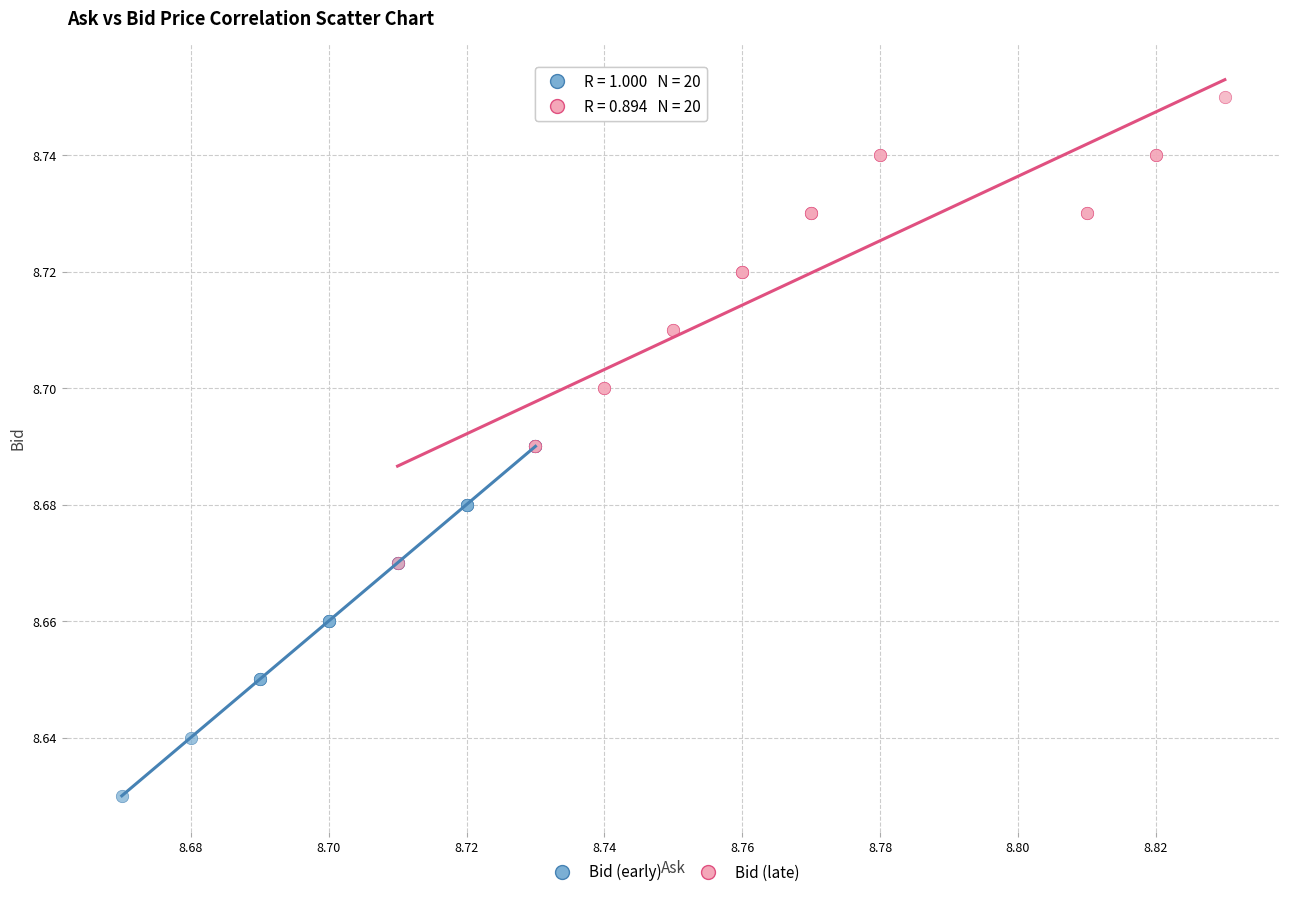

Which series contains the lowest Y value?

Bid (early)